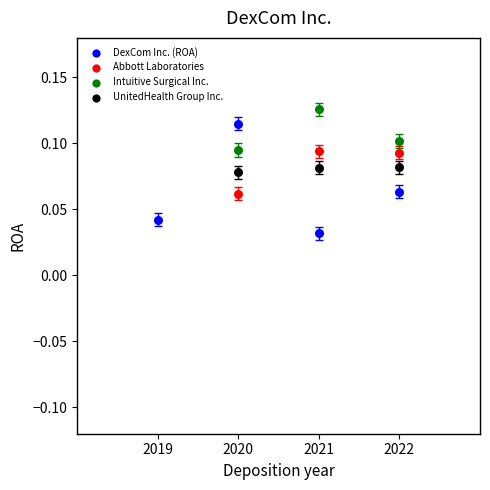

Which series contains the lowest Y value?

DexCom Inc. (ROA)